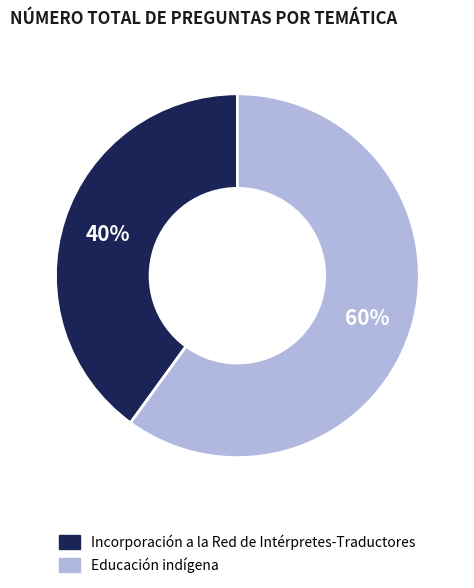

To the nearest percent, what is the difference between the largest and smallest slice percentages?

20%